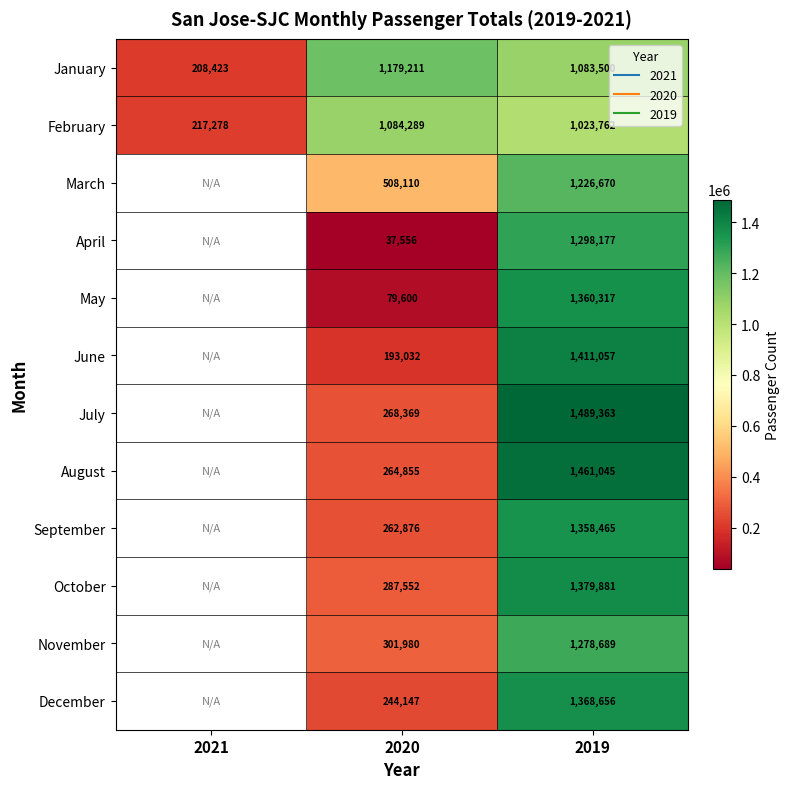

Between 2021 and 2019, which series saw the biggest shift?

January